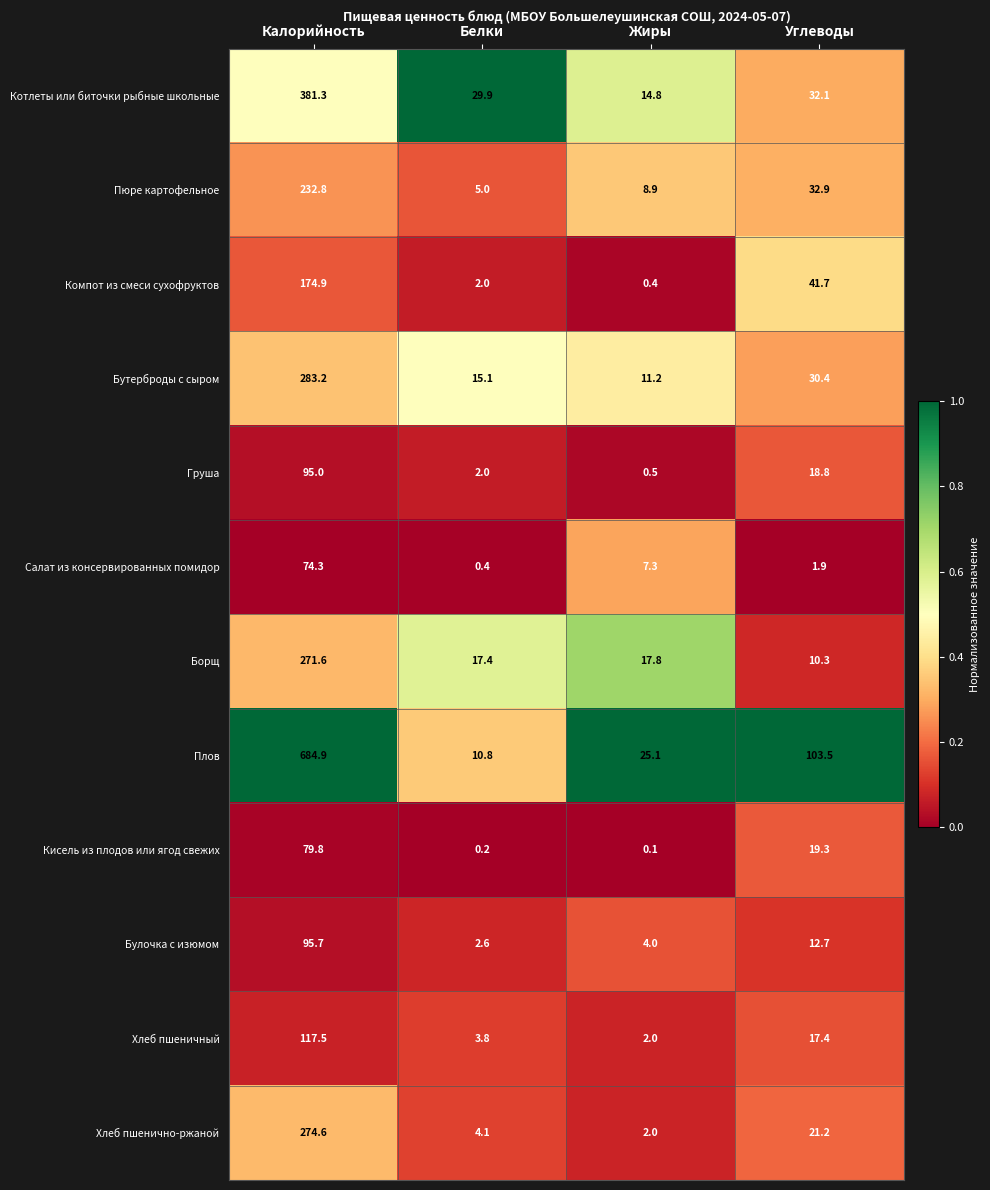

What is the difference between the highest and lowest values at Белки?

29.7